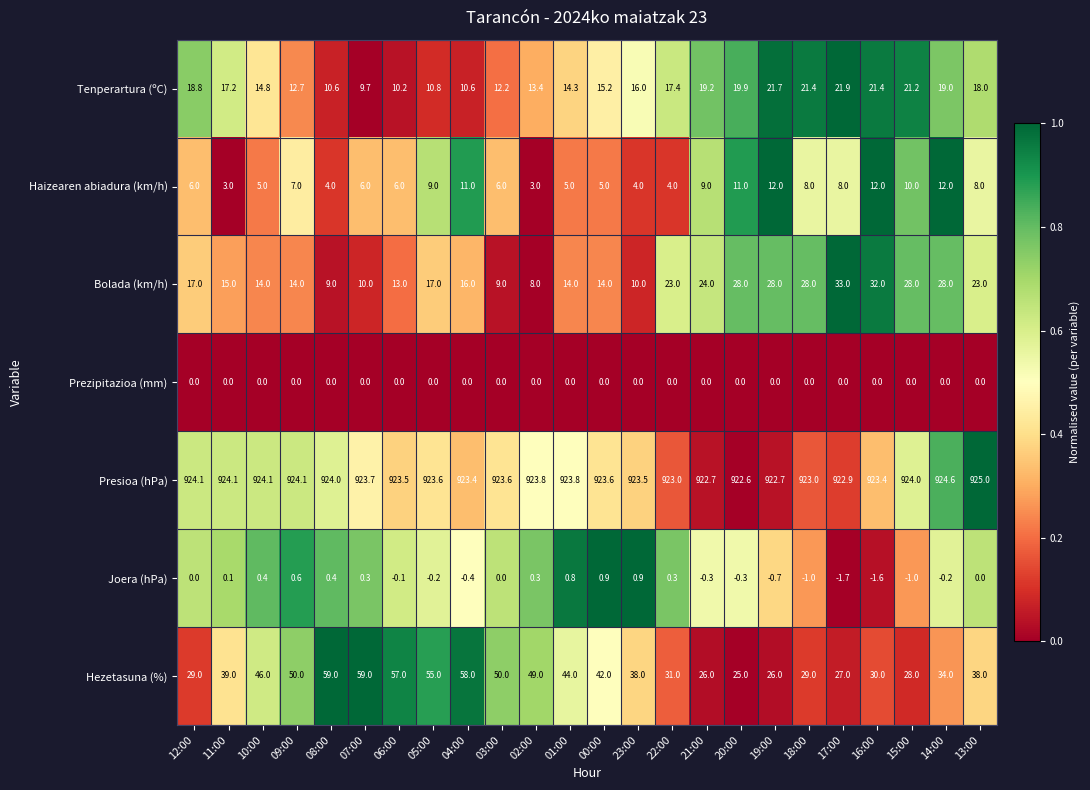

Rank the series at 06:00 from highest to lowest value.

Presioa (hPa), Hezetasuna (%), Bolada (km/h), Tenperartura (ºC), Haizearen abiadura (km/h), Prezipitazioa (mm), Joera (hPa)